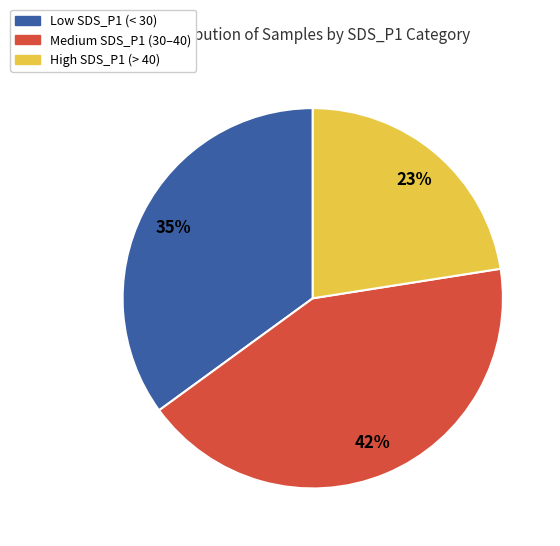

To the nearest percent, what is the average slice percentage?

33%